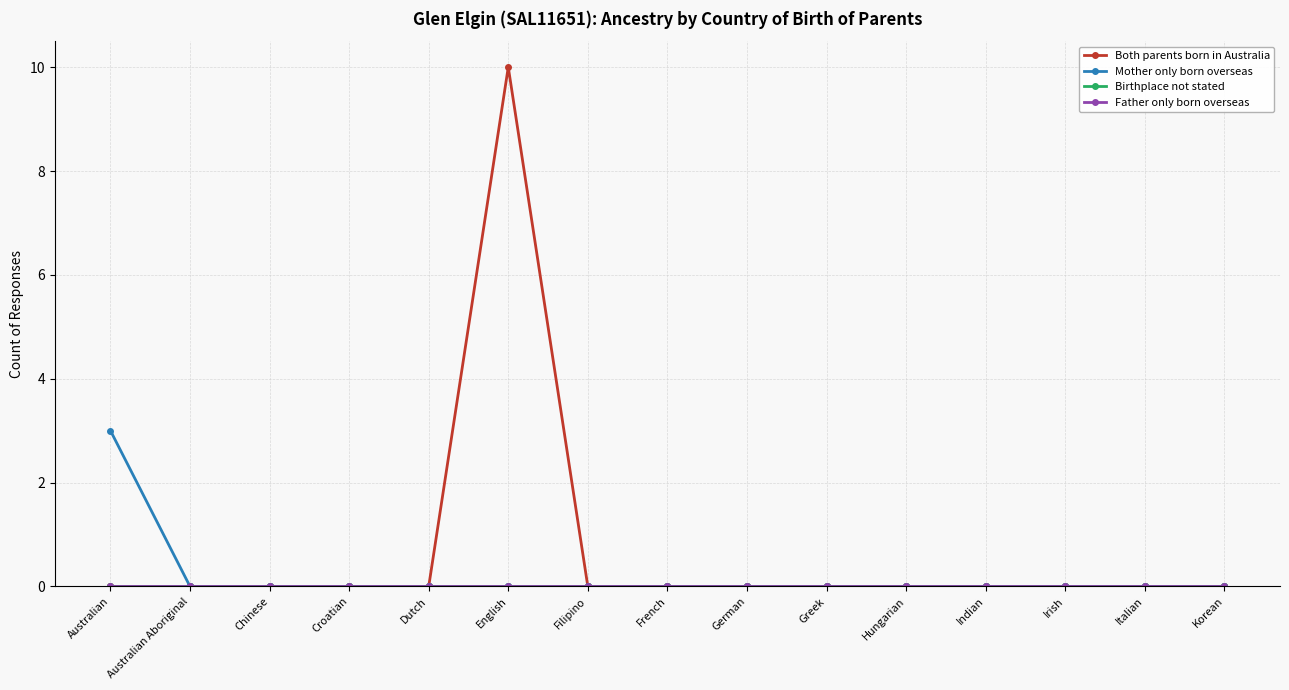

At how many categories does at least one series exceed 7?

1